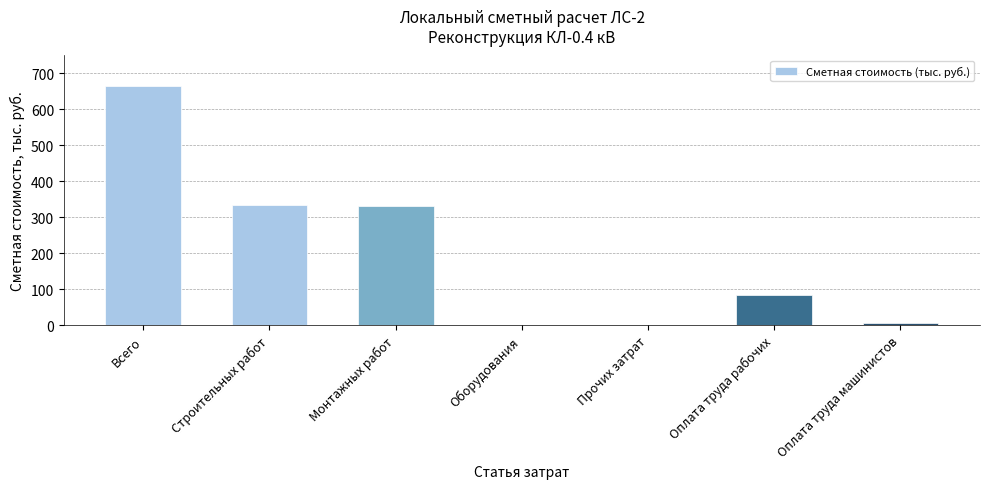

What is the average value?

203.0